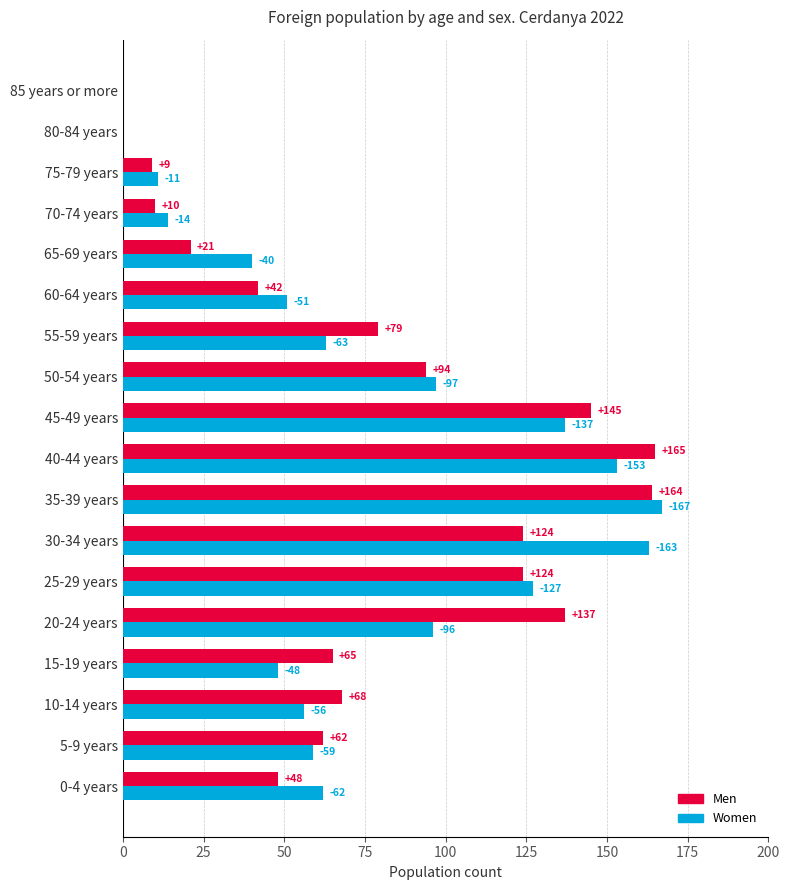

Between 5-9 years and 10-14 years, which series saw the biggest shift?

Men